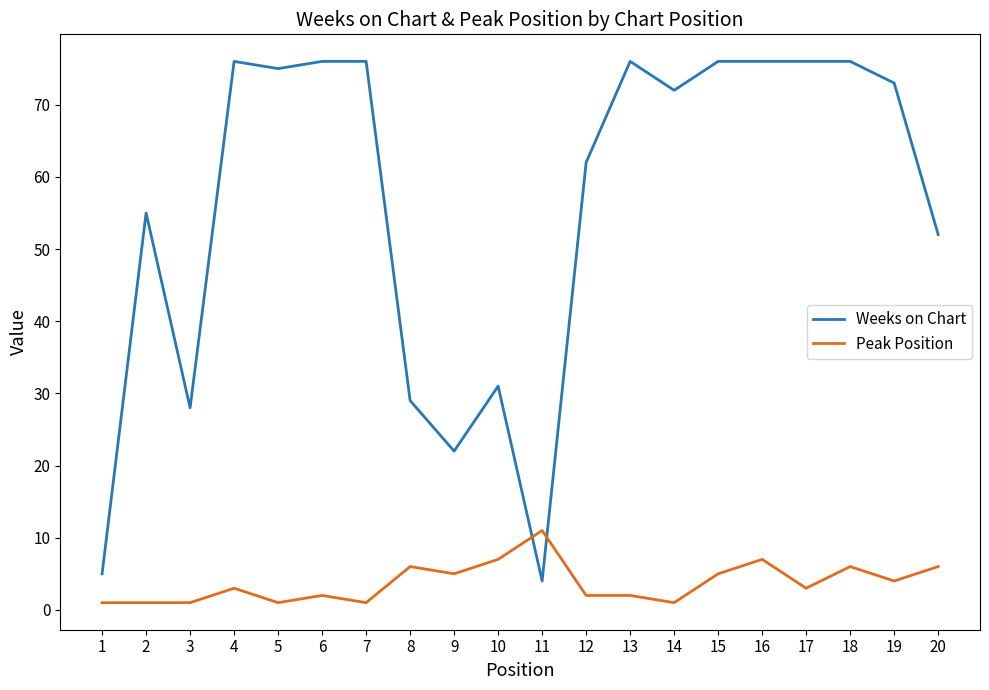

At 8, list the series in order from largest to smallest.

Weeks on Chart, Peak Position